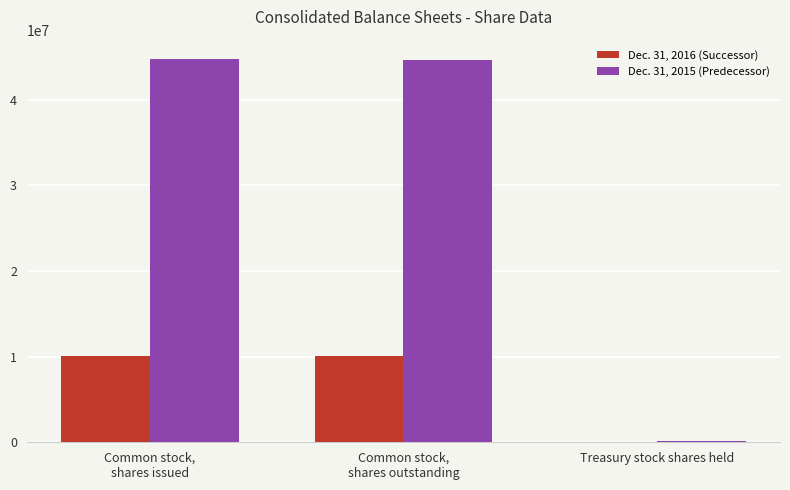

Which series has the largest total across all categories?

Dec. 31, 2015 (Predecessor)